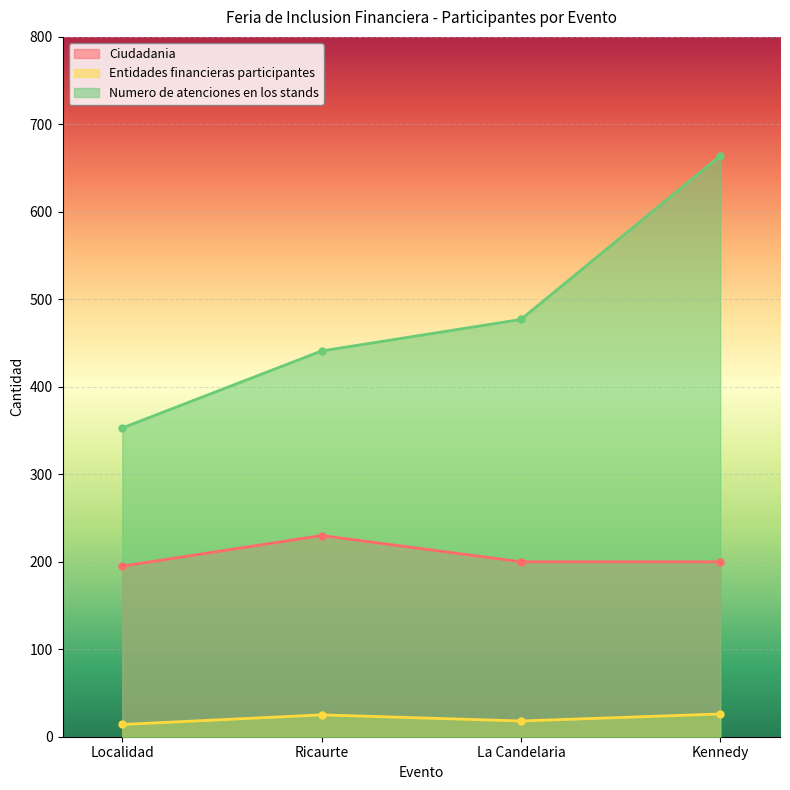

List the series in order of their overall mean, lowest first.

Entidades financieras participantes, Ciudadania, Numero de atenciones en los stands